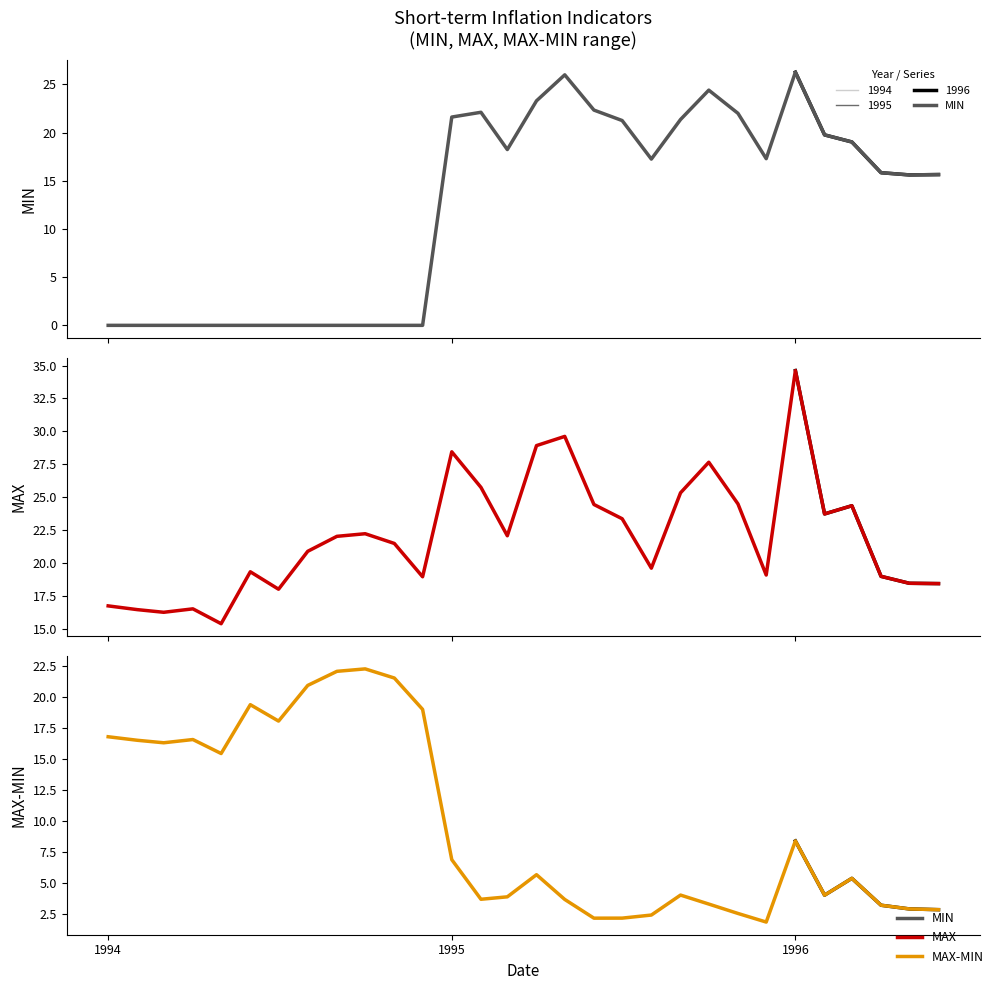

Rank the series by their maximum value, from lowest to highest.

MAX-MIN, MIN, MAX